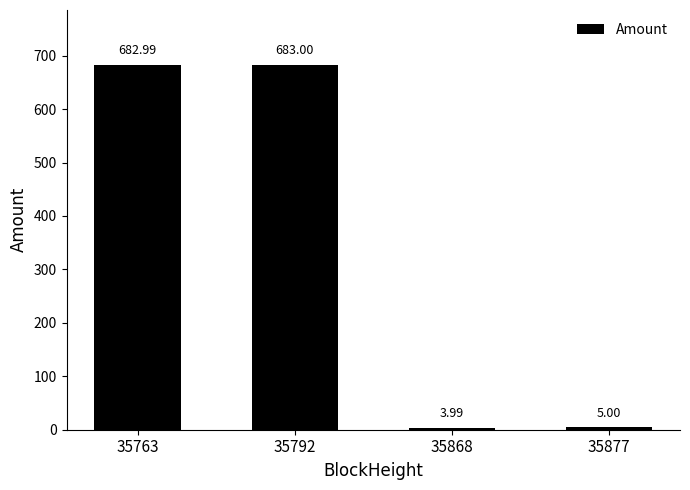

List the labels in order of value, largest first.

35792, 35763, 35877, 35868